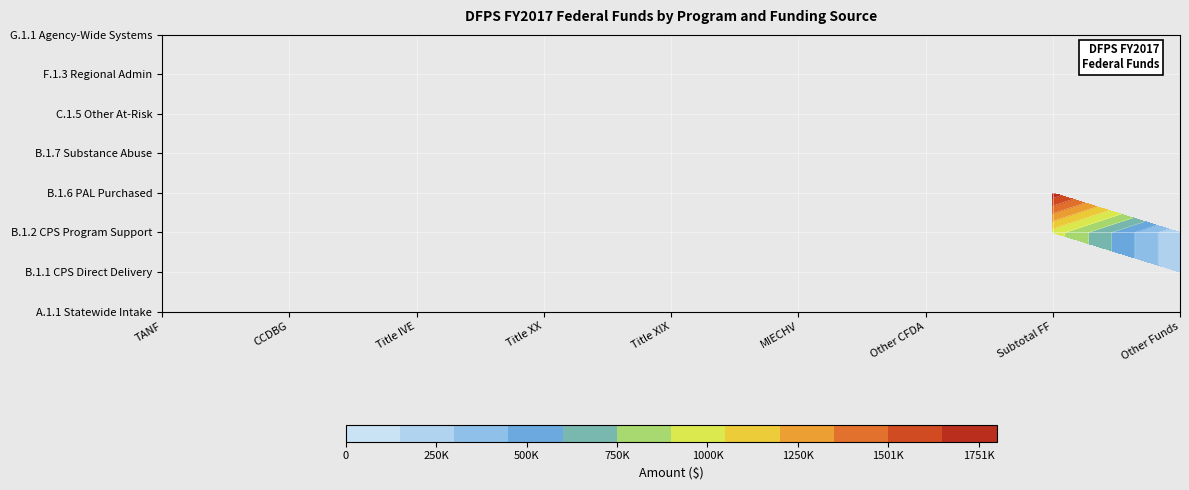

Count the number of categories in the chart.

9